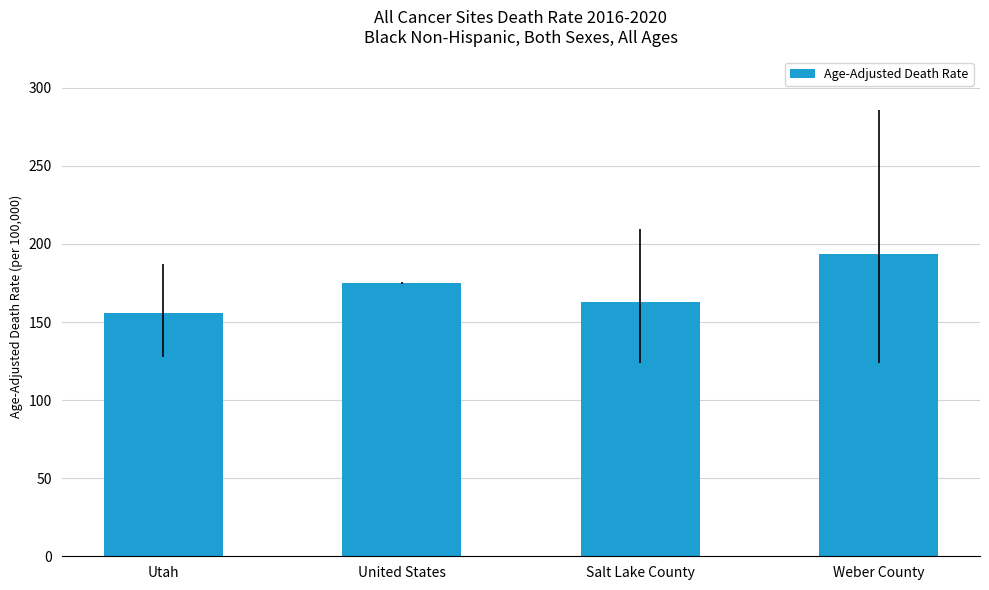

True or false: the data shows 132.3 at Weber County.

False